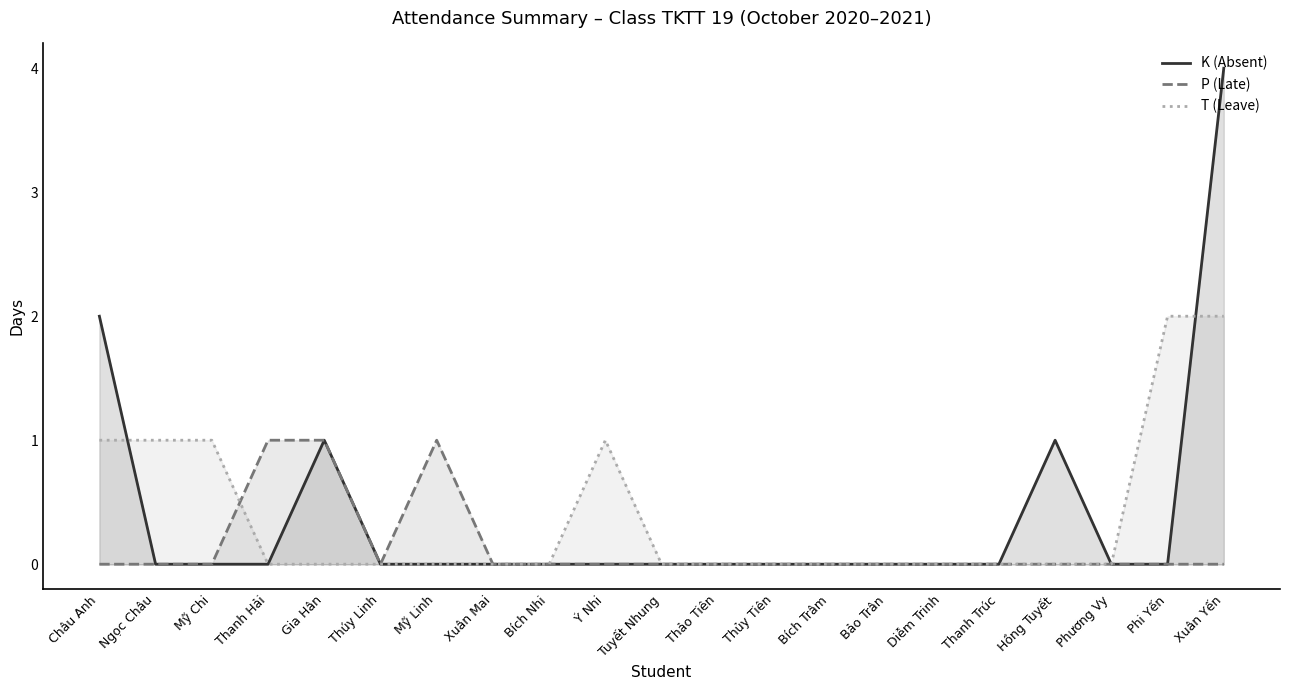

Rank the categories by K (Absent) value from highest to lowest.

Xuân Yến, Châu Anh, Gia Hân, Hồng Tuyết, Ngọc Châu, Mỹ Chi, Thanh Hải, Thúy Linh, Mỹ Linh, Xuân Mai, Bích Nhi, Ý Nhi, Tuyết Nhung, Thảo Tiên, Thủy Tiên, Bích Trâm, Bảo Trân, Diễm Trinh, Thanh Trúc, Phương Vy, Phi Yến